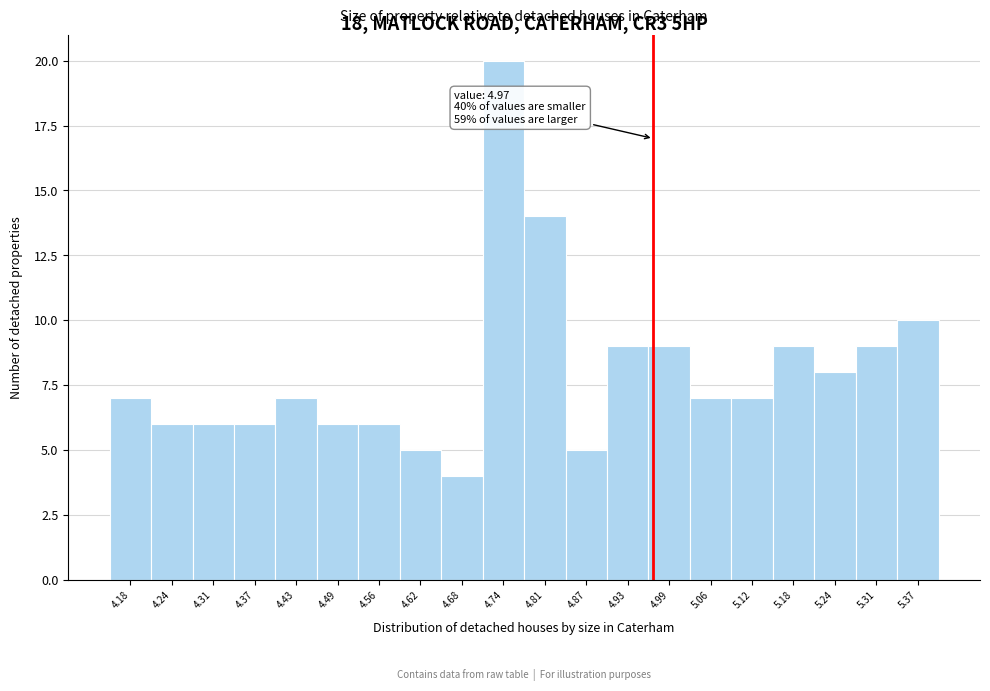

Which range on the x-axis has the tallest bar?

4.71 to 4.78